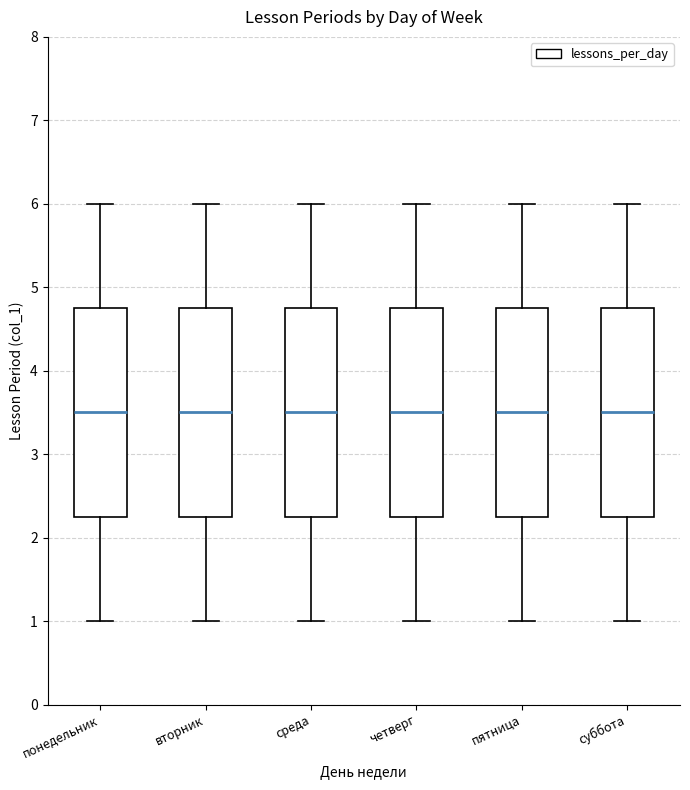

Where is the upper edge of the box for суббота on the y-axis? The values are not printed on the chart, so give them approximately, as read against the axis.

4.8